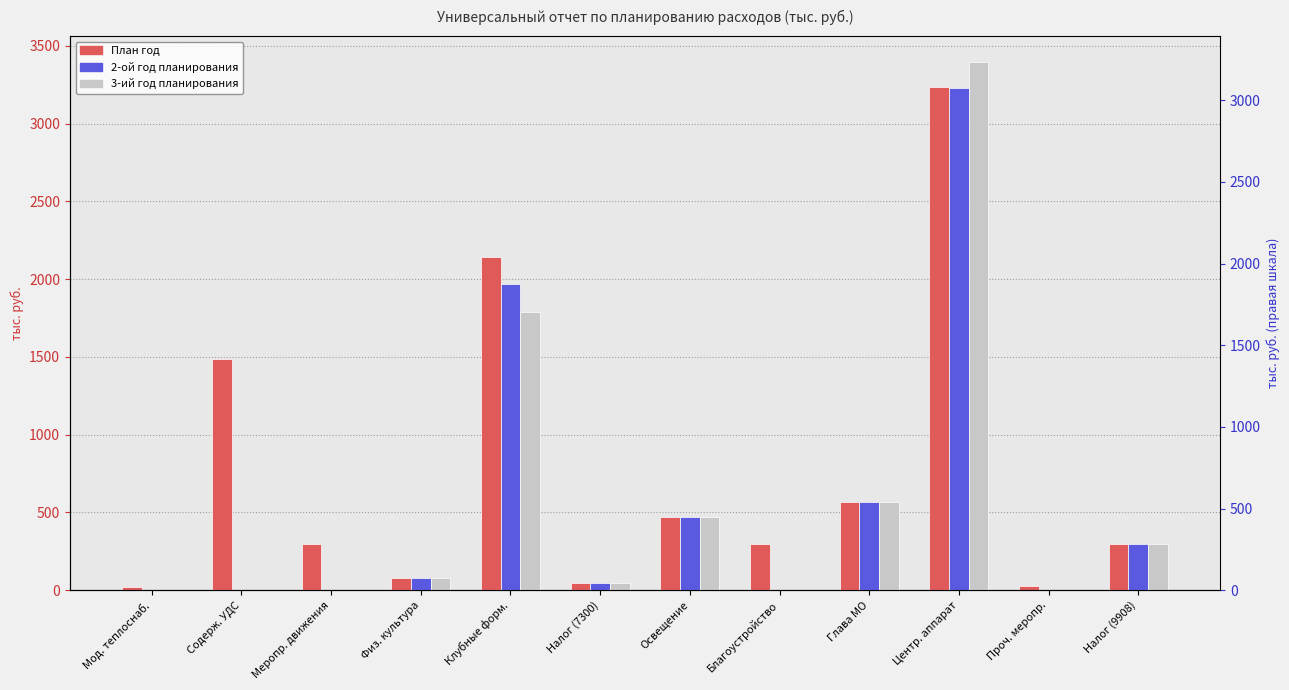

Reading right to left, what are all the values shown in this chart?

План год: 300.0	26.6	3236.2	568.9	300.0	469.8	45.0	2141.2	80.0	300.0	1487.2	21.0
2-ой год планирования: 300.0	0.0	3229.3	568.9	0.0	469.8	45.0	1970.3	80.0	0.0	0.0	0.0
3-ий год планирования: 300.0	0.0	3392.6	568.9	0.0	469.8	45.0	1791.3	80.0	0.0	0.0	0.0